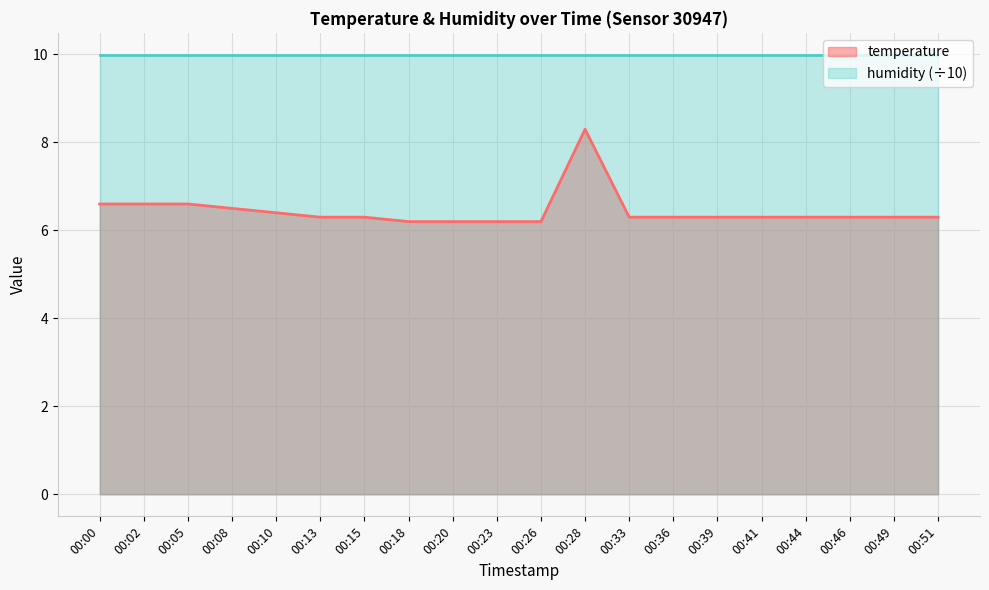

What is the minimum value shown in the chart?

6.2